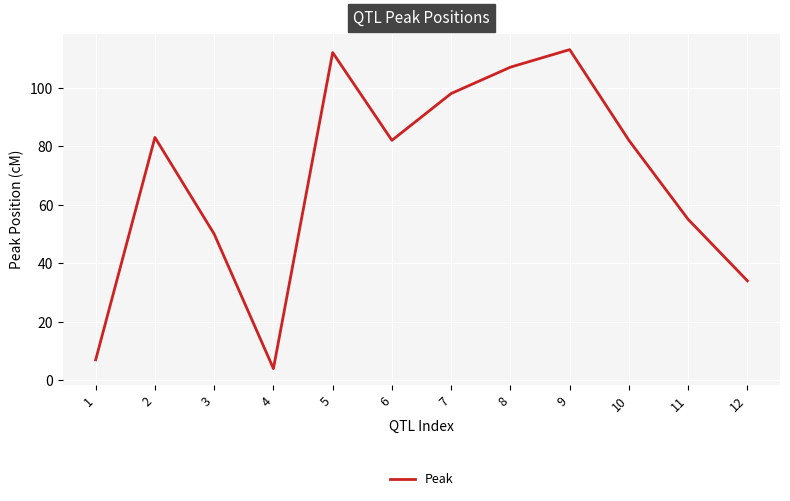

Reading left to right, list all the values displayed in this chart.

1=7	2=83	3=50	4=4	5=112	6=82	7=98	8=107	9=113	10=82	11=55	12=34